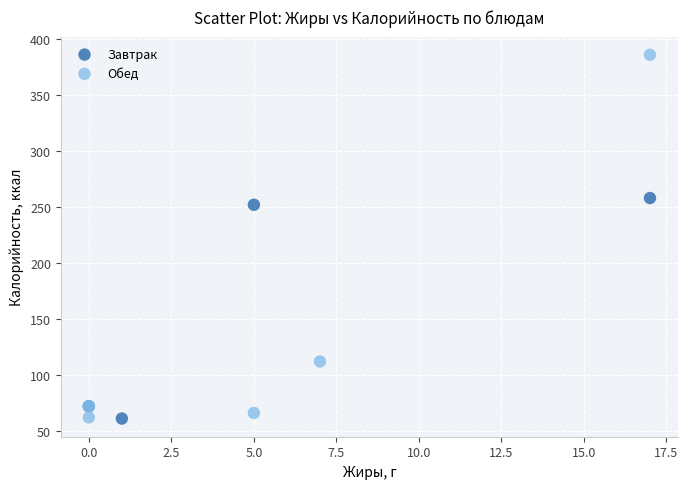

What are all the series names shown in the legend?

Завтрак, Обед